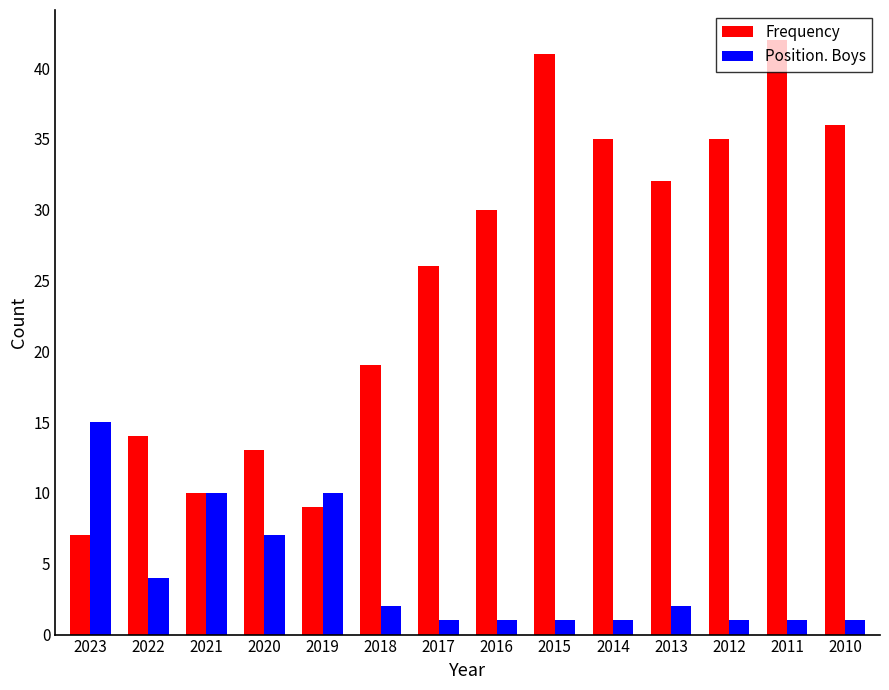

What is the difference between the Frequency values at 2022 and 2017?

12